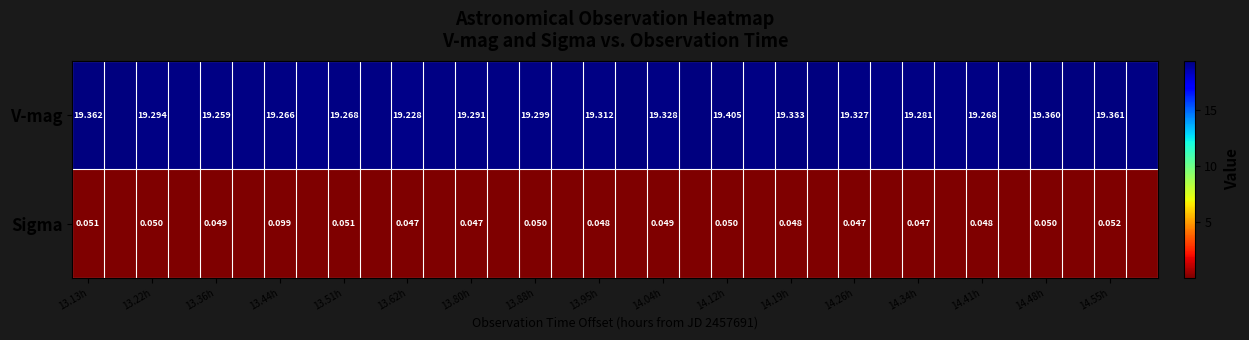

What is the difference between the highest and lowest values at 14.26h?

19.3